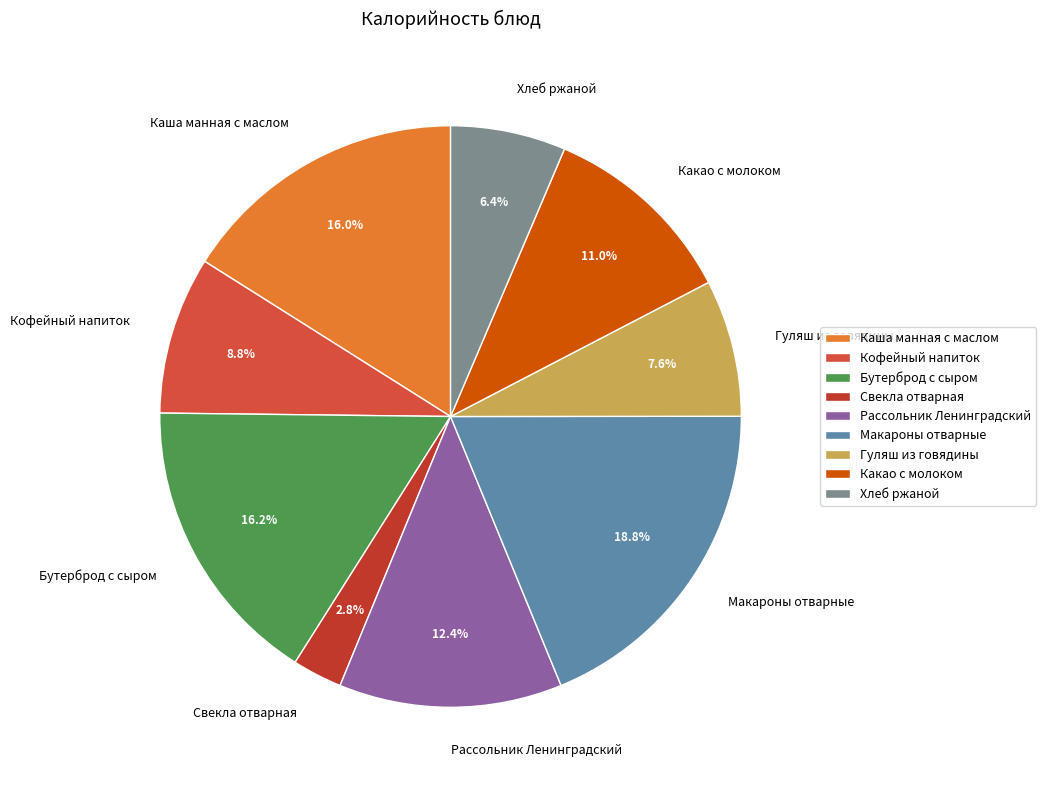

Approximately how many times larger is the value at Свекла отварная compared to Макароны отварные?

0.1